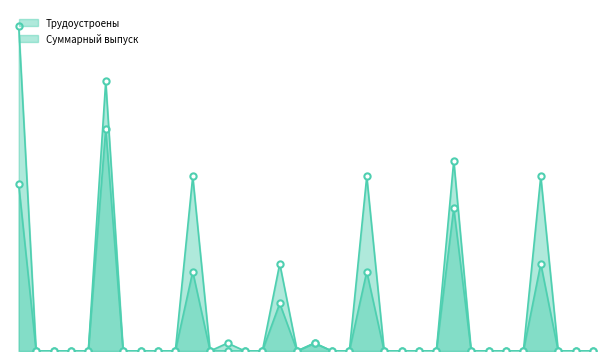

True or false: Суммарный выпуск and Трудоустроены intersect in this chart.

False